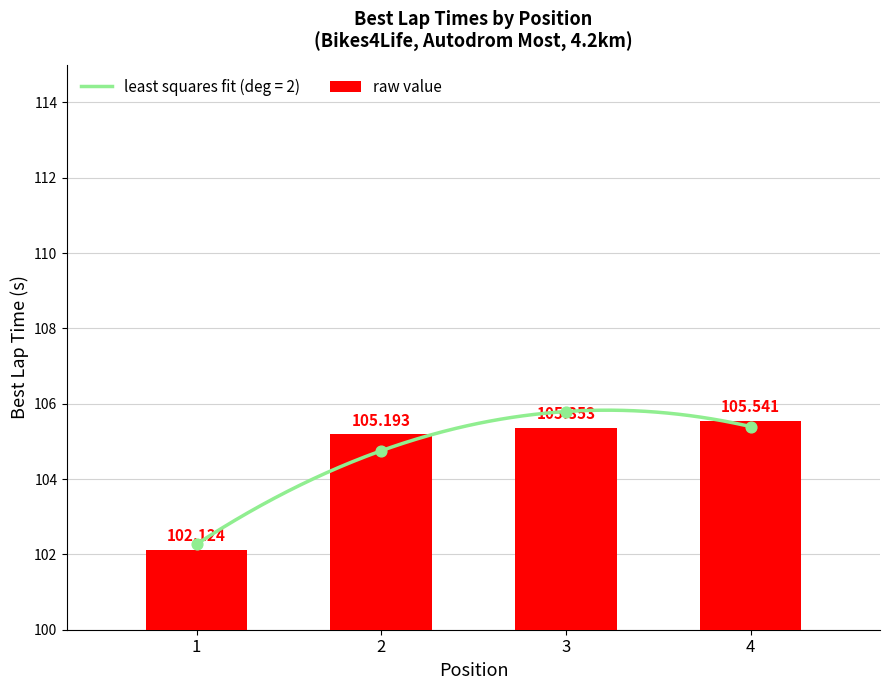

What is the ratio of the value at 1 to the value at 3?

1.0